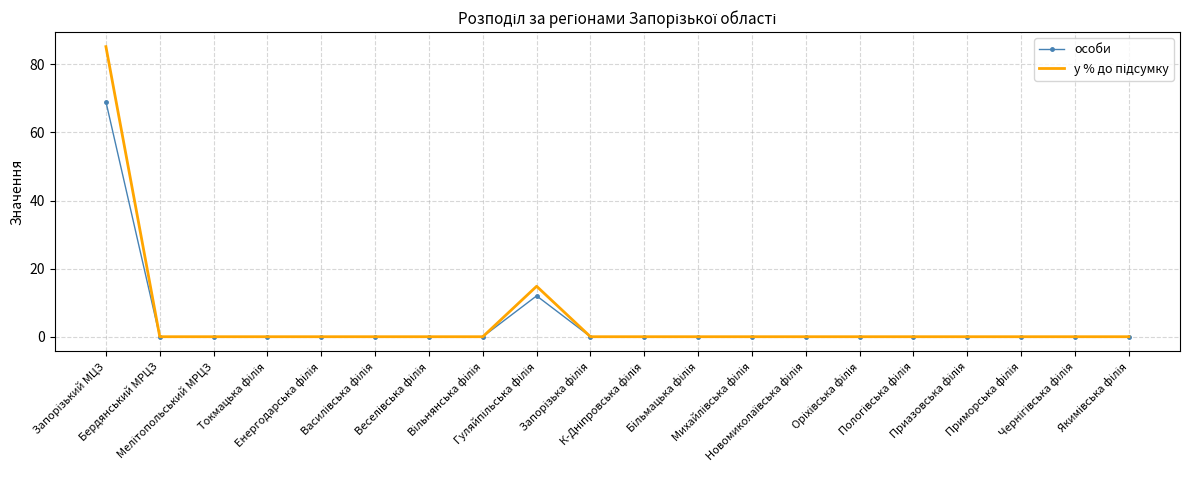

List the series in order of their peak value, lowest first.

особи, у % до підсумку